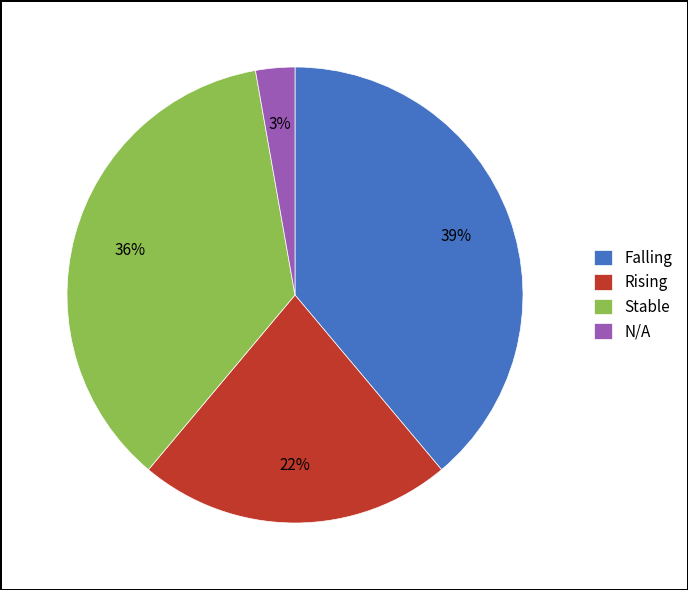

To the nearest percent, what is the difference between the largest and smallest slice percentages?

36%